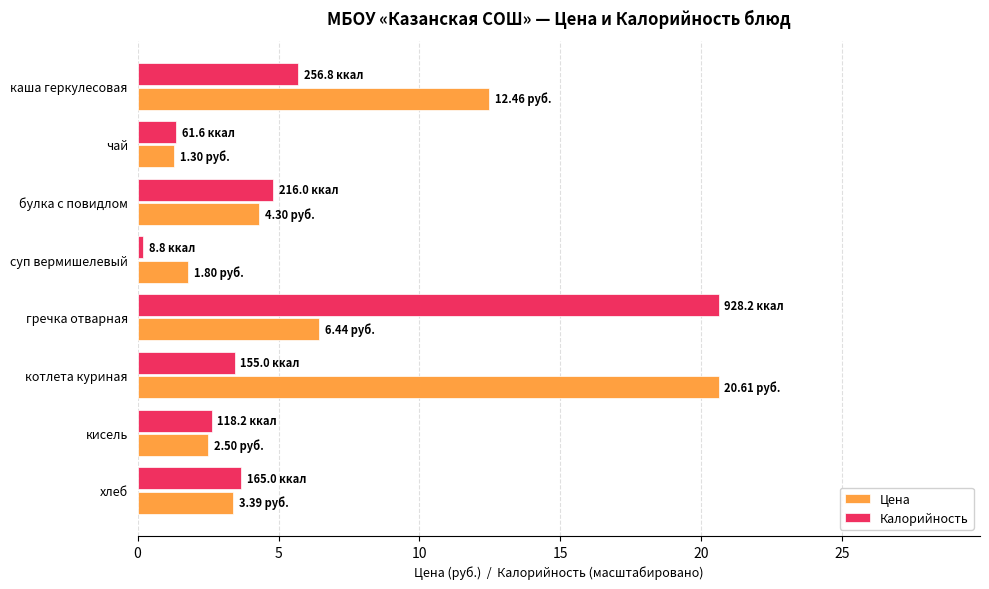

At which label is Цена closest to 10?

каша геркулесовая